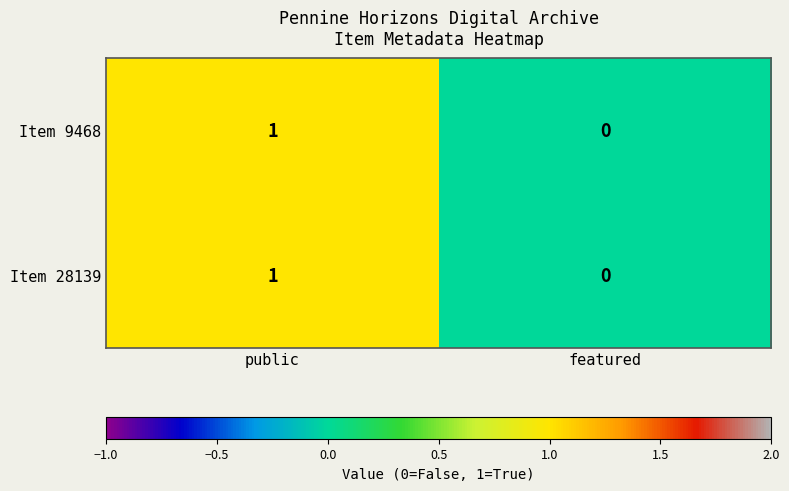

Which label corresponds to the largest value in the chart?

public